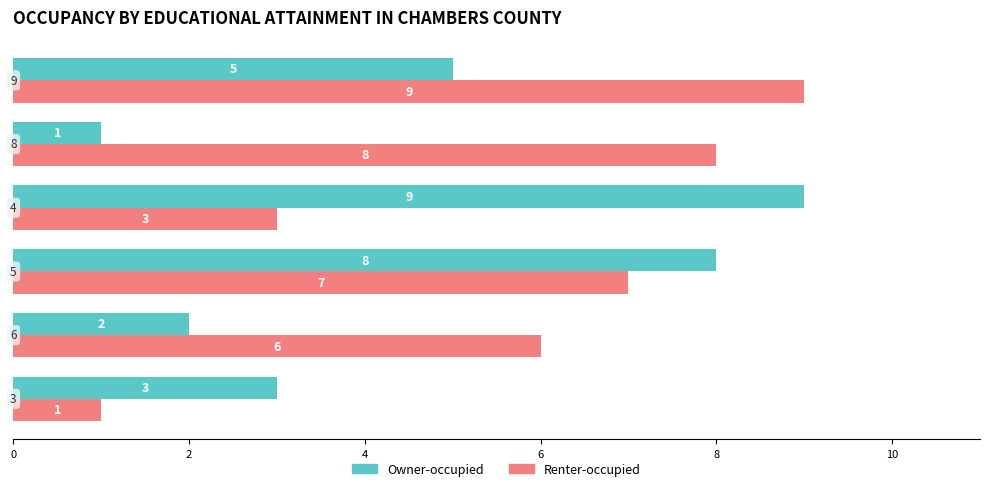

Count the Owner-occupied values in the range 2 to 8.

4